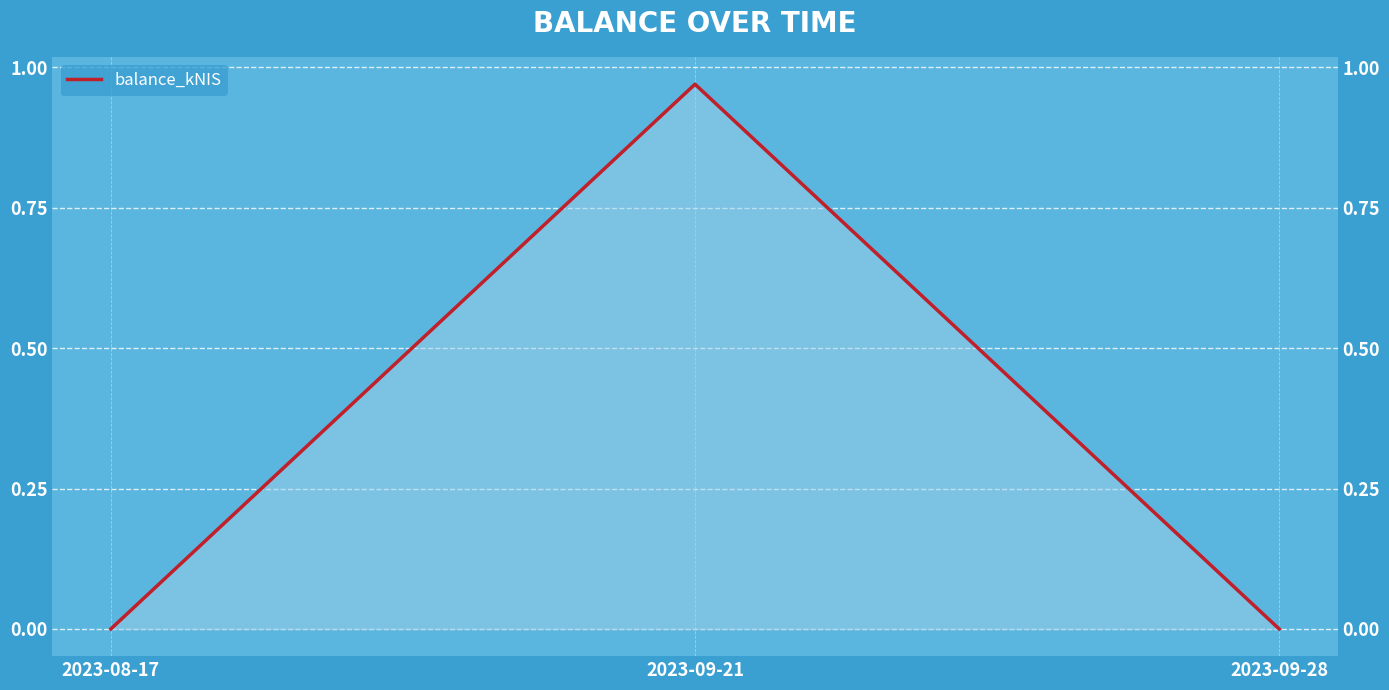

What is the sum of the values at 2023-09-21 and 2023-08-17?

1.0